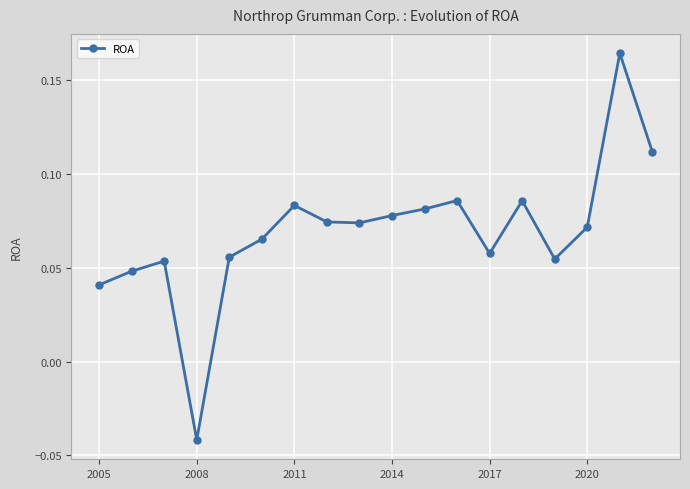

True or false: the data has more than 2 interior local peaks.

True